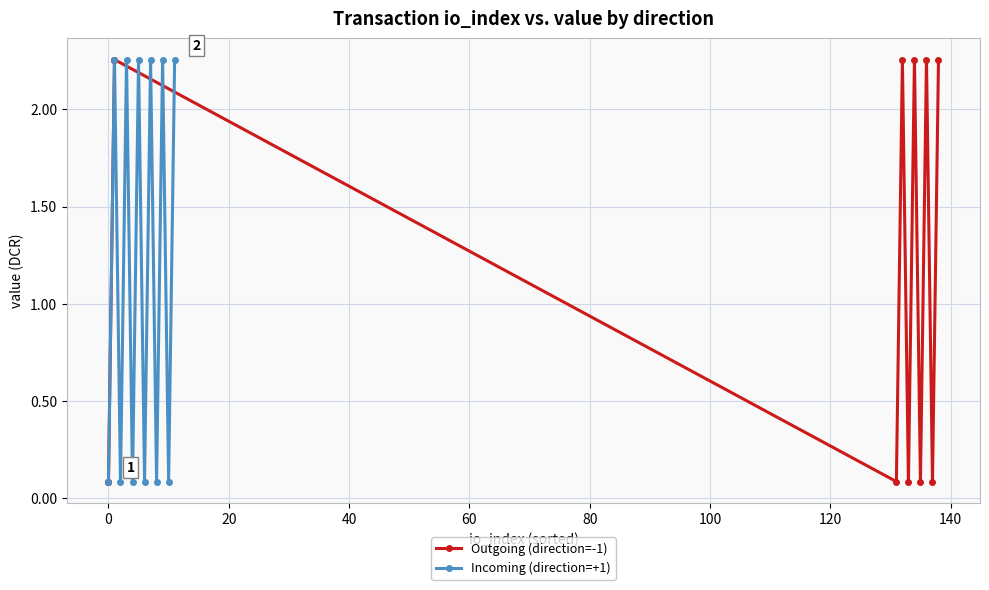

What is the value of the Incoming (direction=+1) point at the 3rd from the left?

0.1